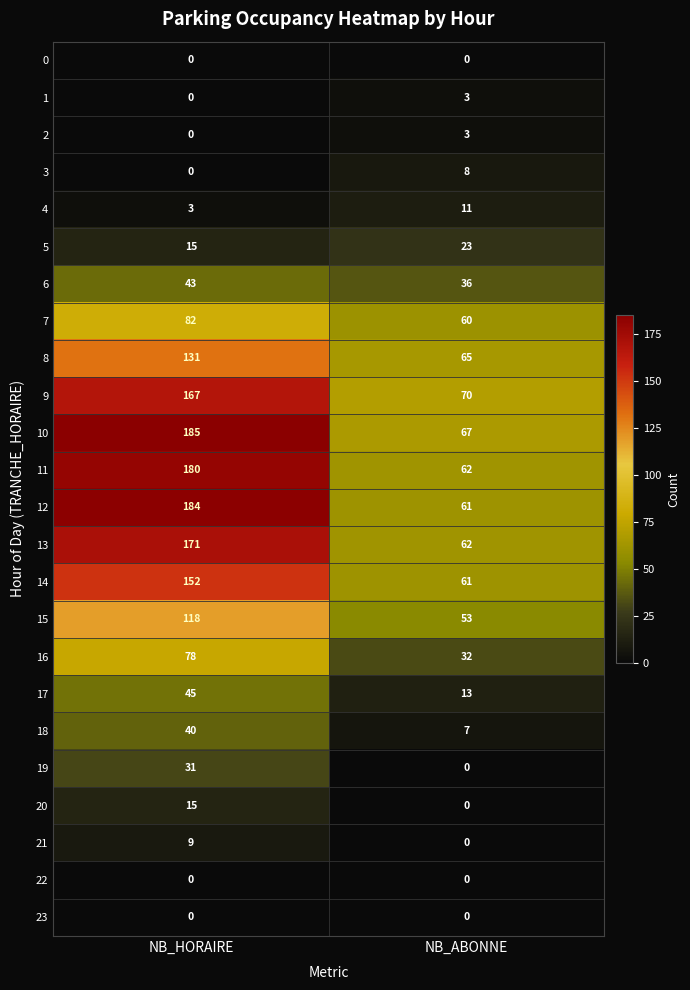

What is the difference between the maximum and minimum values in the 9 series?

97